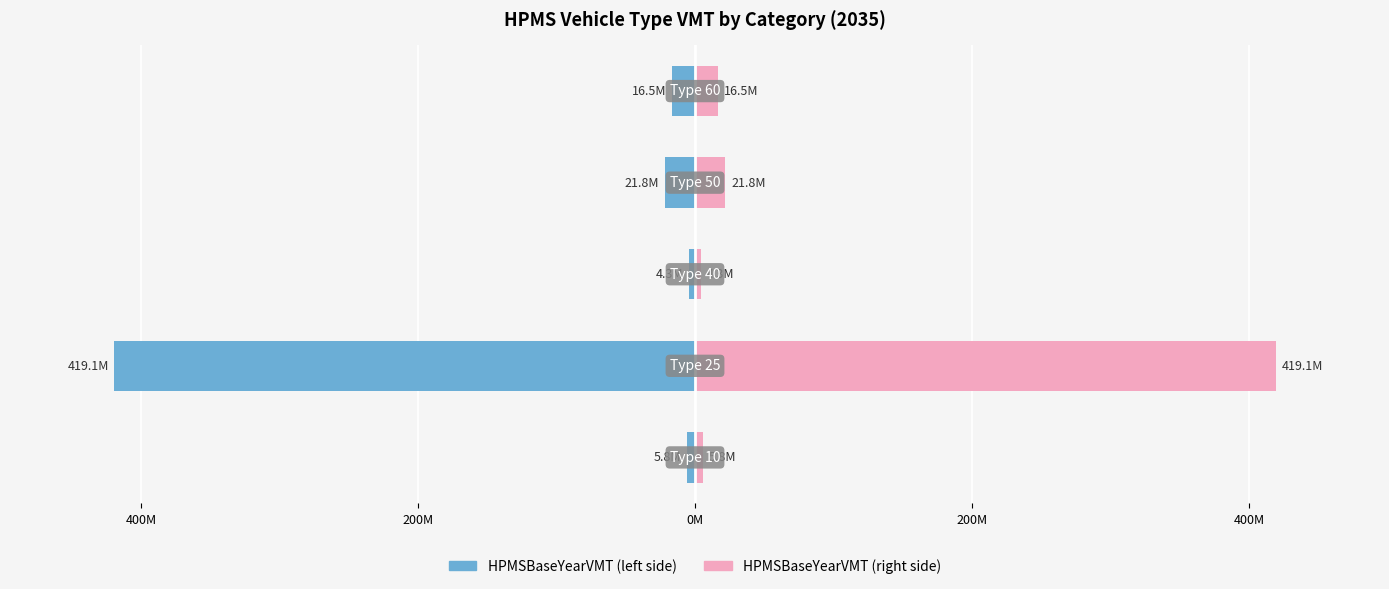

How many distinct data groups are displayed?

2